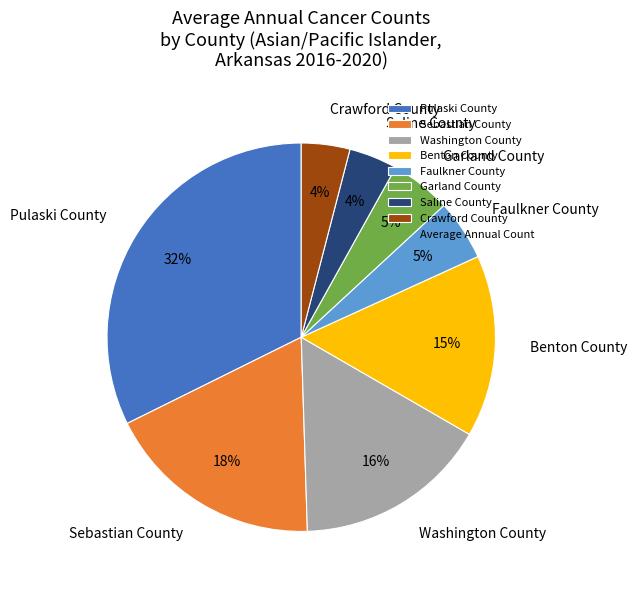

How many slices are in this pie chart?

8